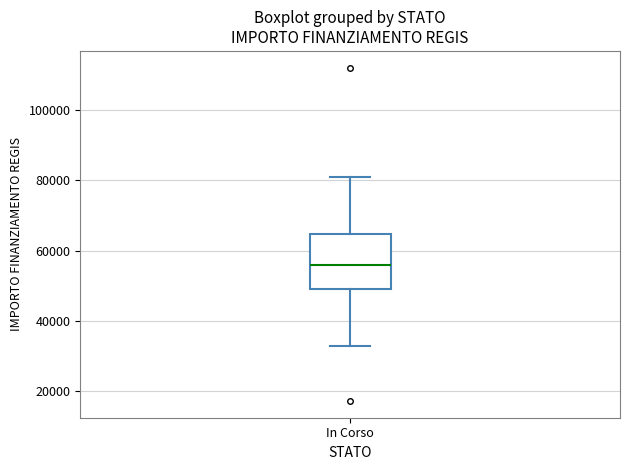

Transcribe this box plot: give where the median line is, the range the box spans, and where the two whiskers end, as read against the y-axis. The values are not printed on the chart, so give them approximately, as read against the axis.

median 56000, box 50000 to 64000, whiskers 32000 to 80000